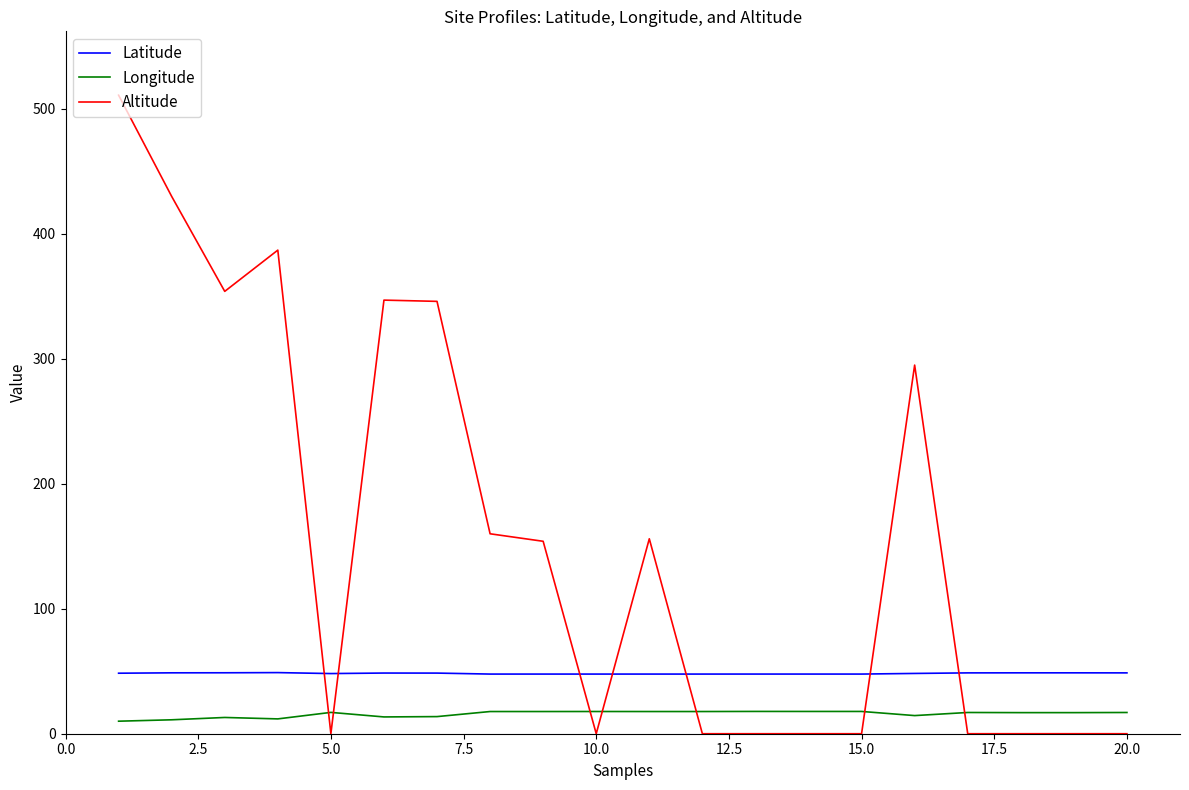

Does the chart display data point markers on the line(s)?

No